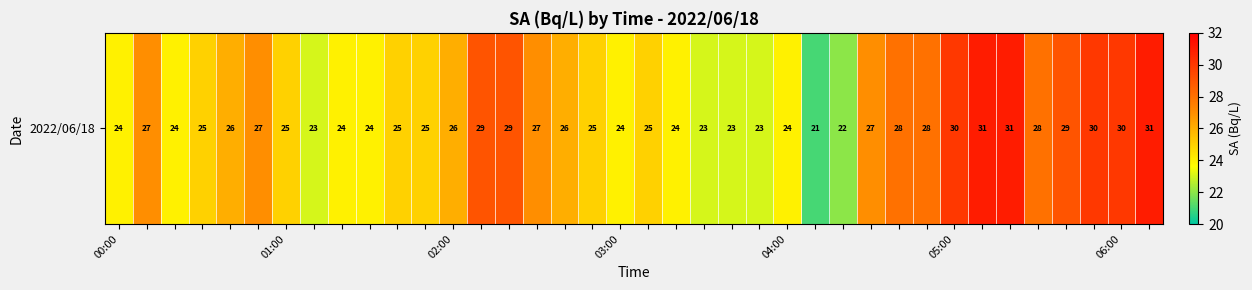

Reading left to right, extract all data points from this chart.

24	27	24	25	26	27	25	23	24	24	25	25	26	29	29	27	26	25	24	25	24	23	23	23	24	21	22	27	28	28	30	31	31	28	29	30	30	31